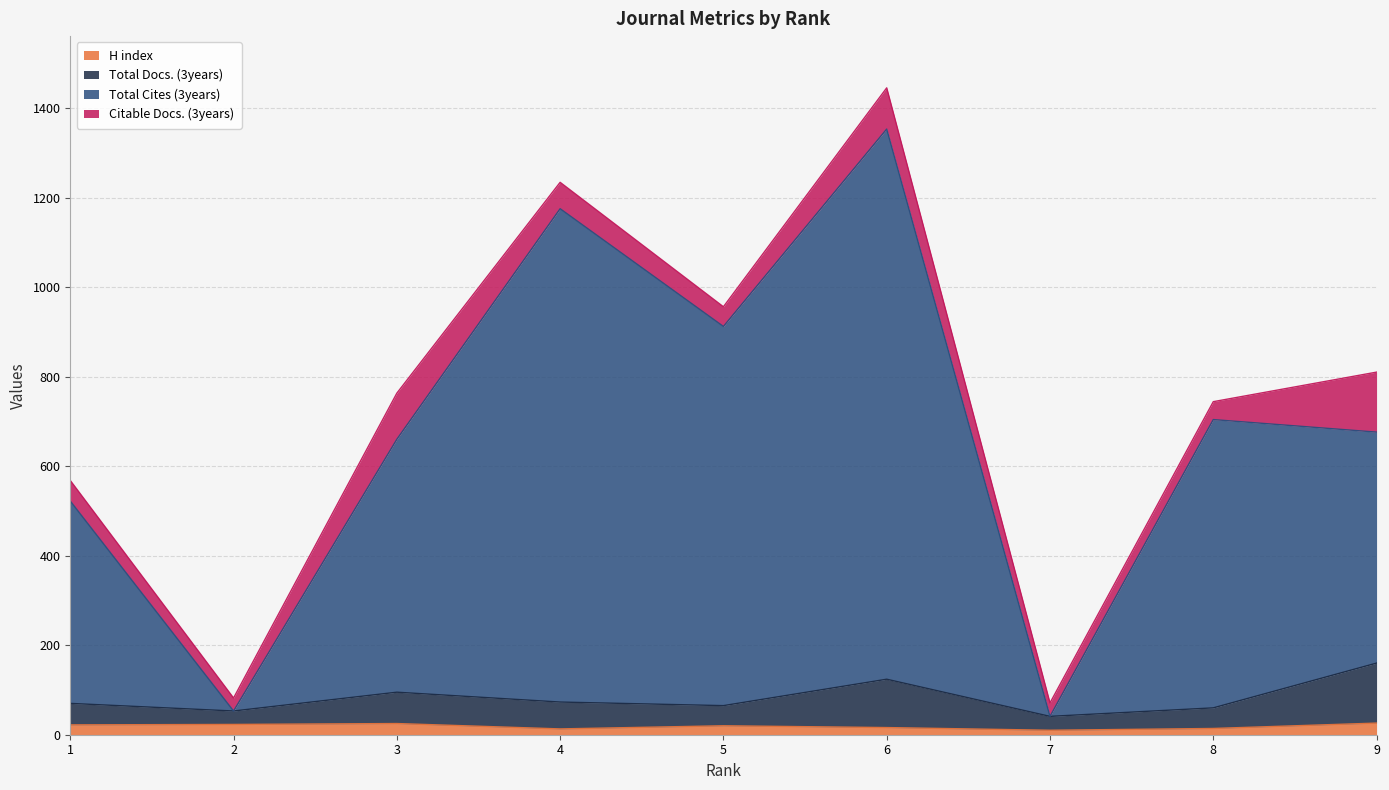

True or false: Total Cites (3years) and H index cross at least once.

False